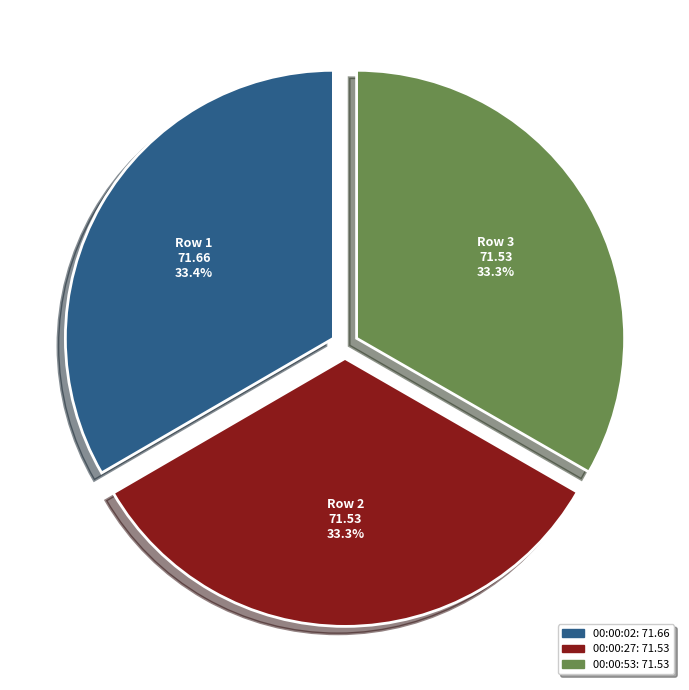

Approximately how many times larger is the value at Row 3 71.53 compared to Row 1 71.66?

1.0